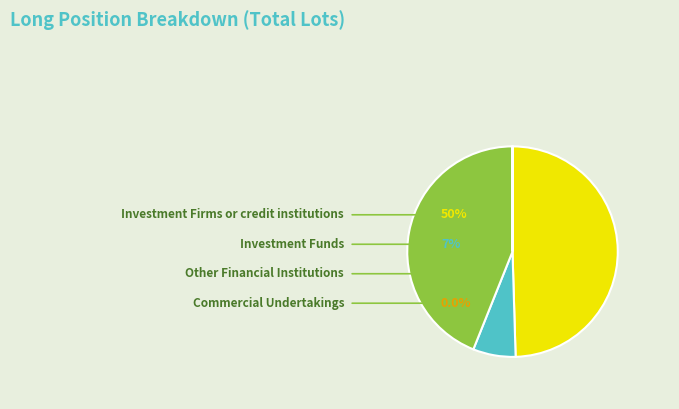

What is the largest slice in the pie chart?

Investment Firms or credit institutions (Long)